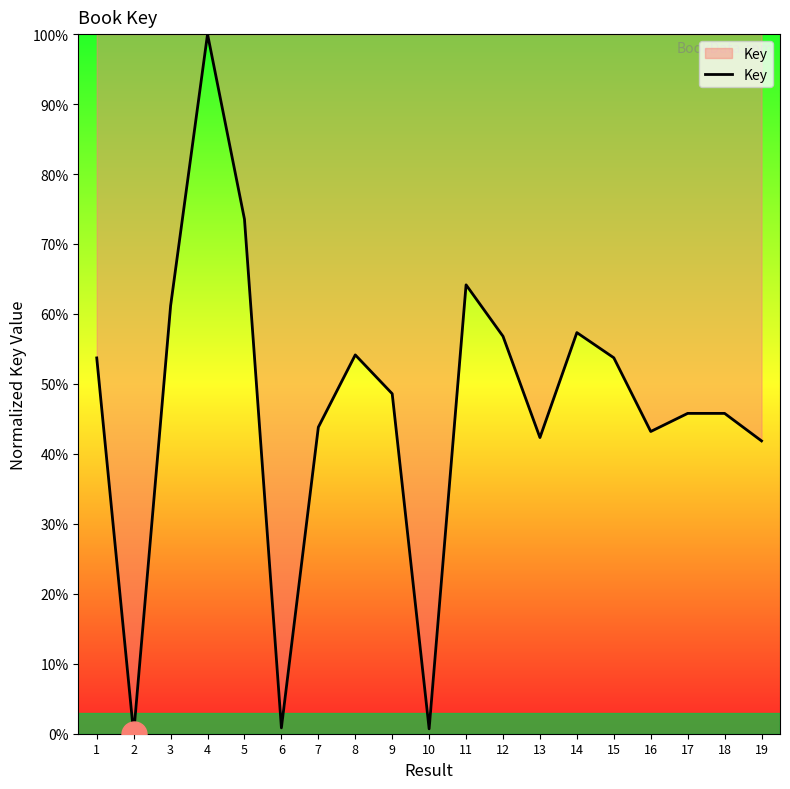

Approximately how many times larger is the value at 9 compared to 8?

0.9